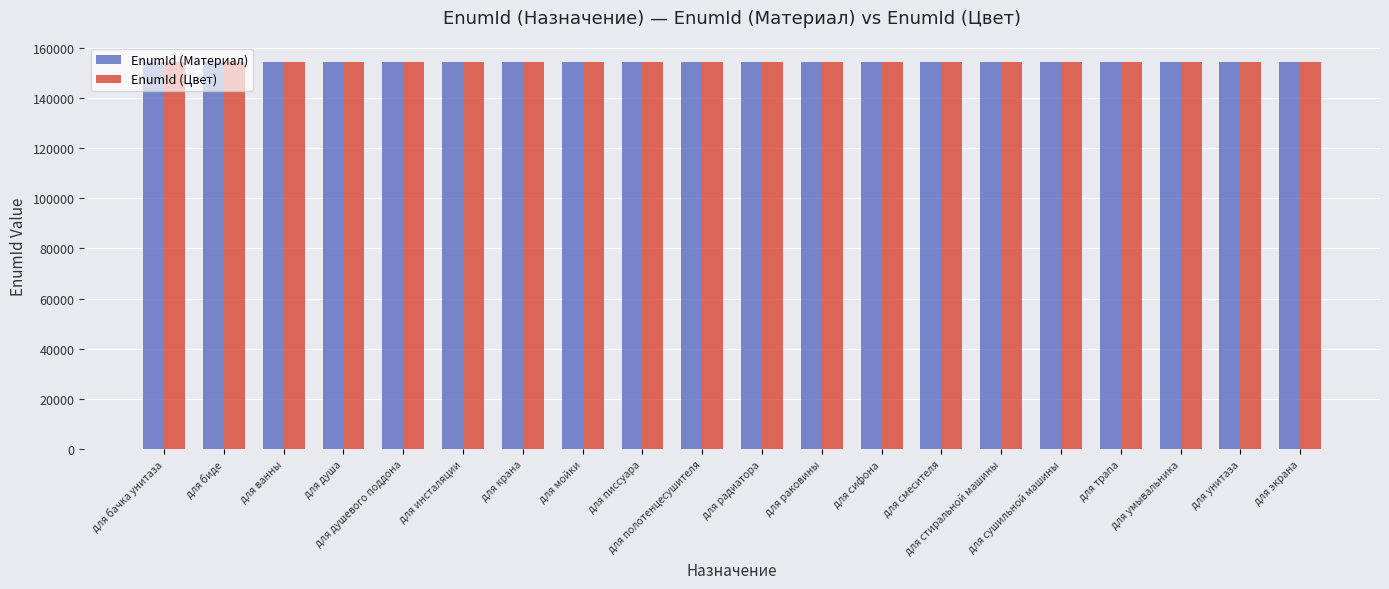

What is the label of the 15th bar from the right?

для инсталяции